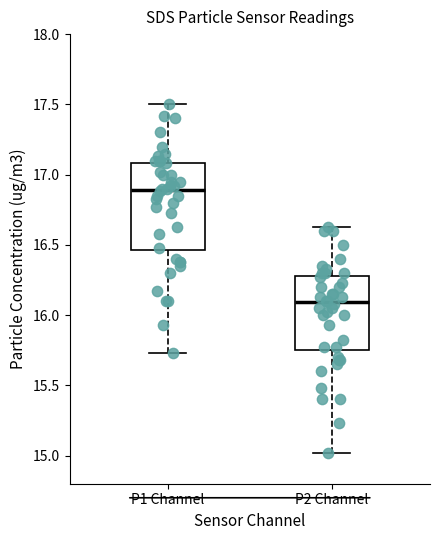

Where is the lower edge of the box for P2 Channel on the y-axis? The values are not printed on the chart, so give them approximately, as read against the axis.

15.75